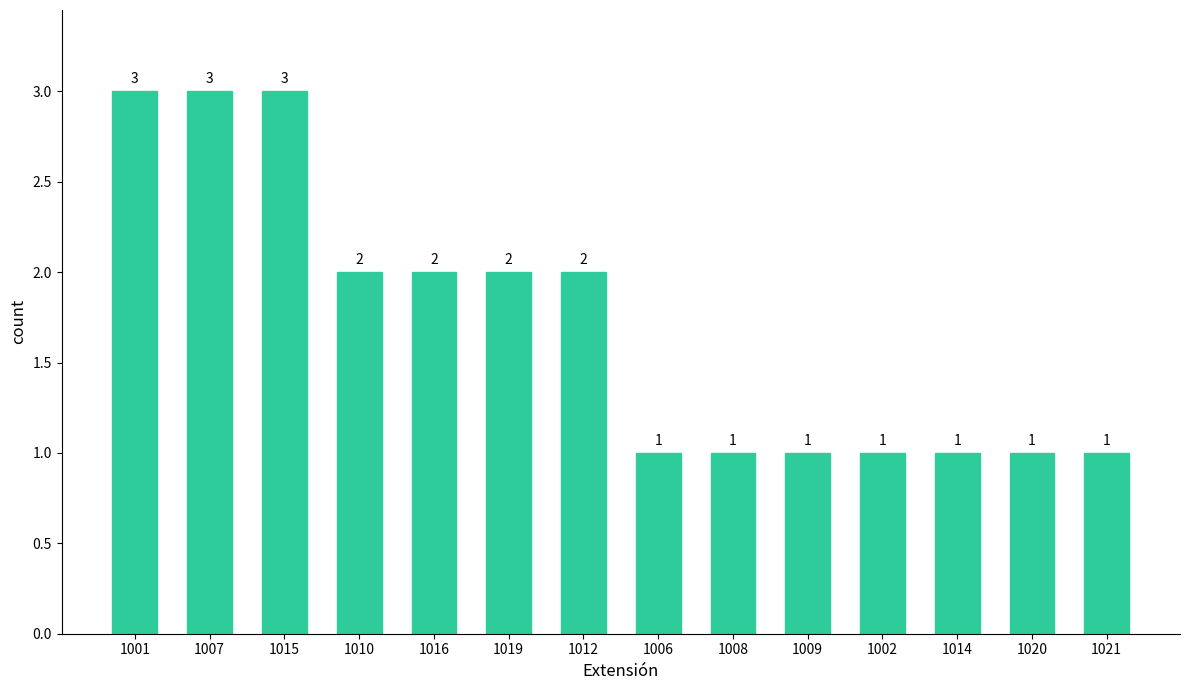

Reading left to right, extract all data points from this chart.

1001=3	1007=3	1015=3	1010=2	1016=2	1019=2	1012=2	1006=1	1008=1	1009=1	1002=1	1014=1	1020=1	1021=1